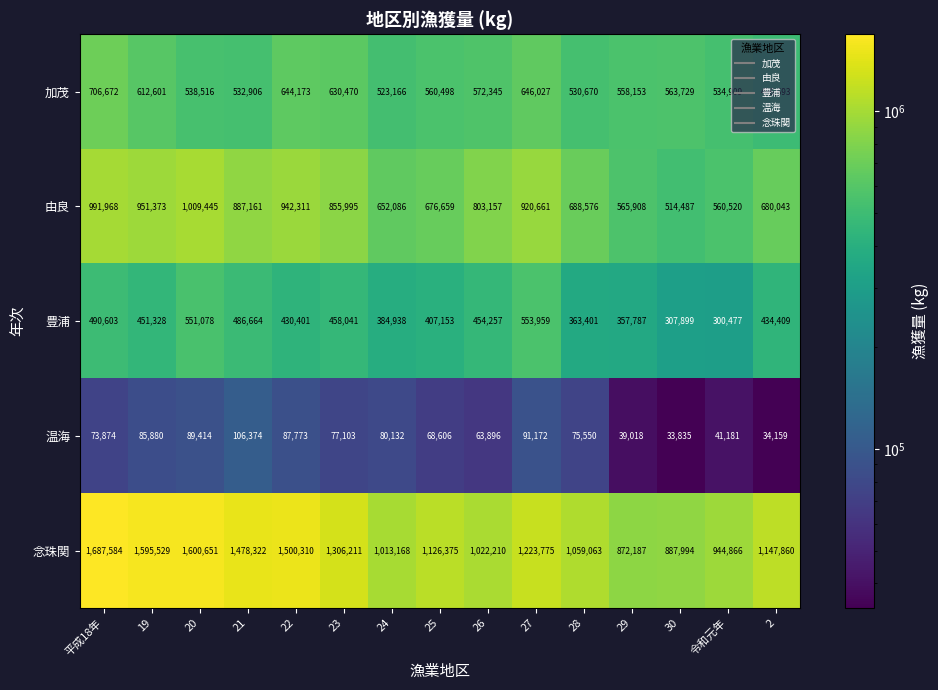

At 24, list the series in order from largest to smallest.

念珠関, 由良, 加茂, 豊浦, 温海